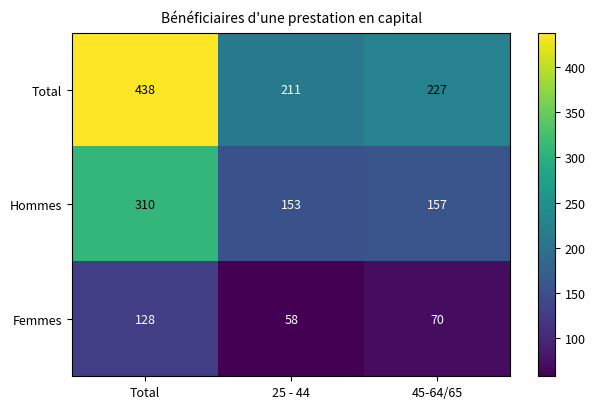

At which label does Total first exceed 227?

Total